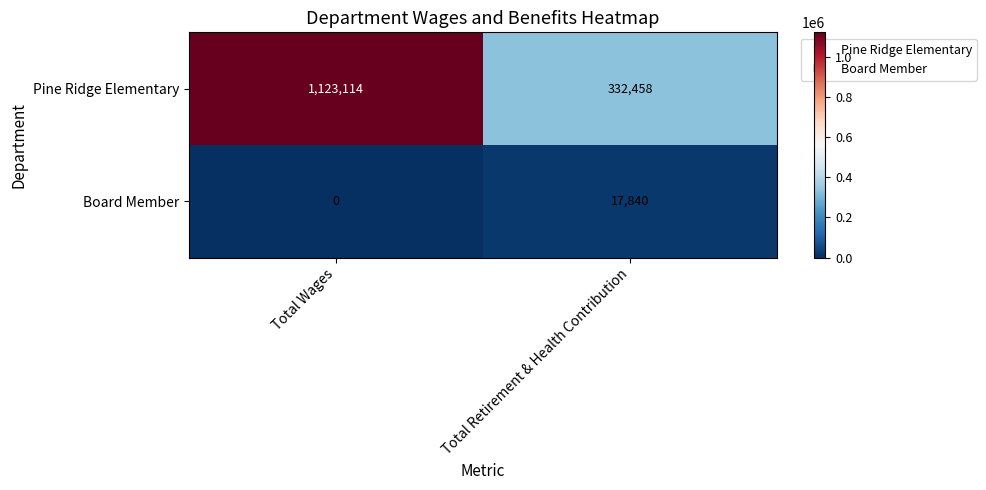

The value of Board Member at Total Wages is 0. True or false?

True